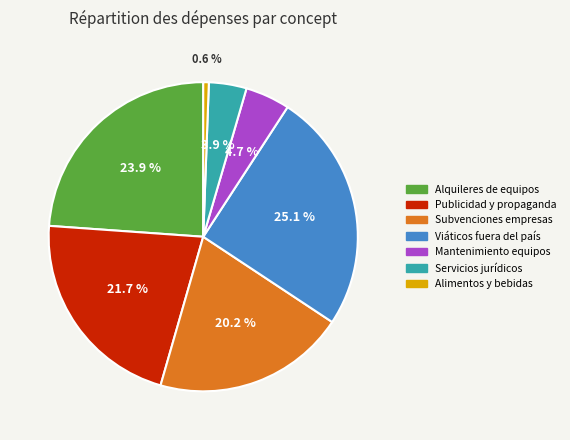

Combined, do Alquileres de equipos and Servicios jurídicos account for over 50%?

No